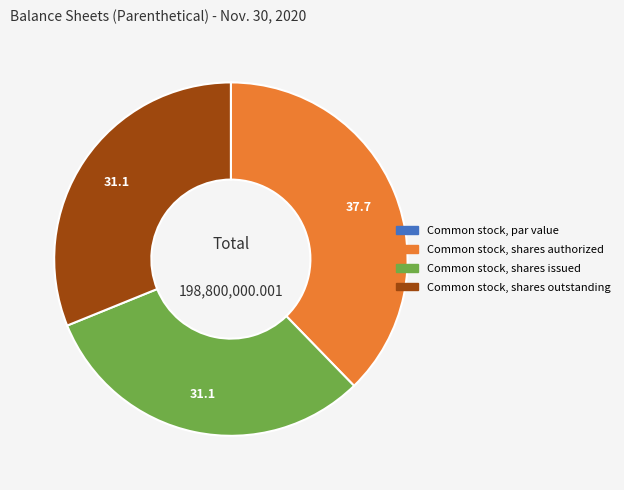

Which category has the biggest portion of the pie?

Common stock, shares authorized